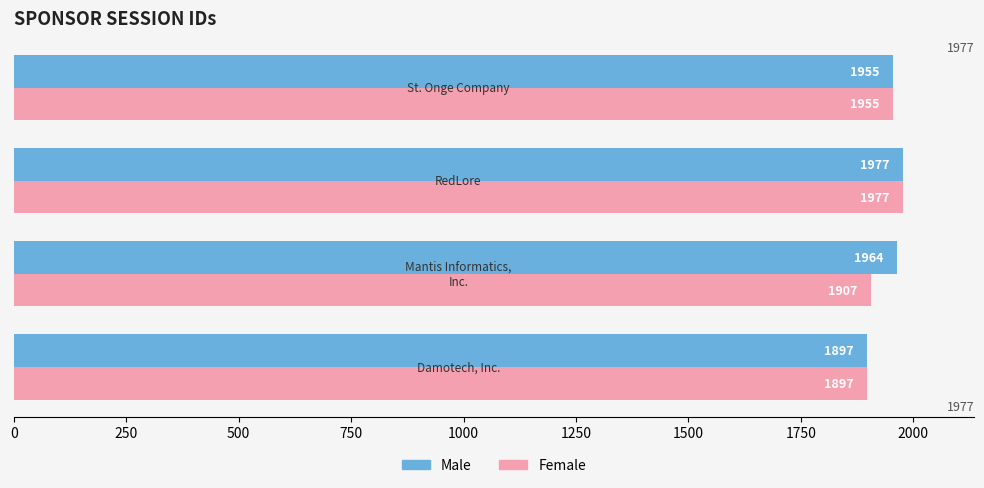

Which series has the largest total across all categories?

Male